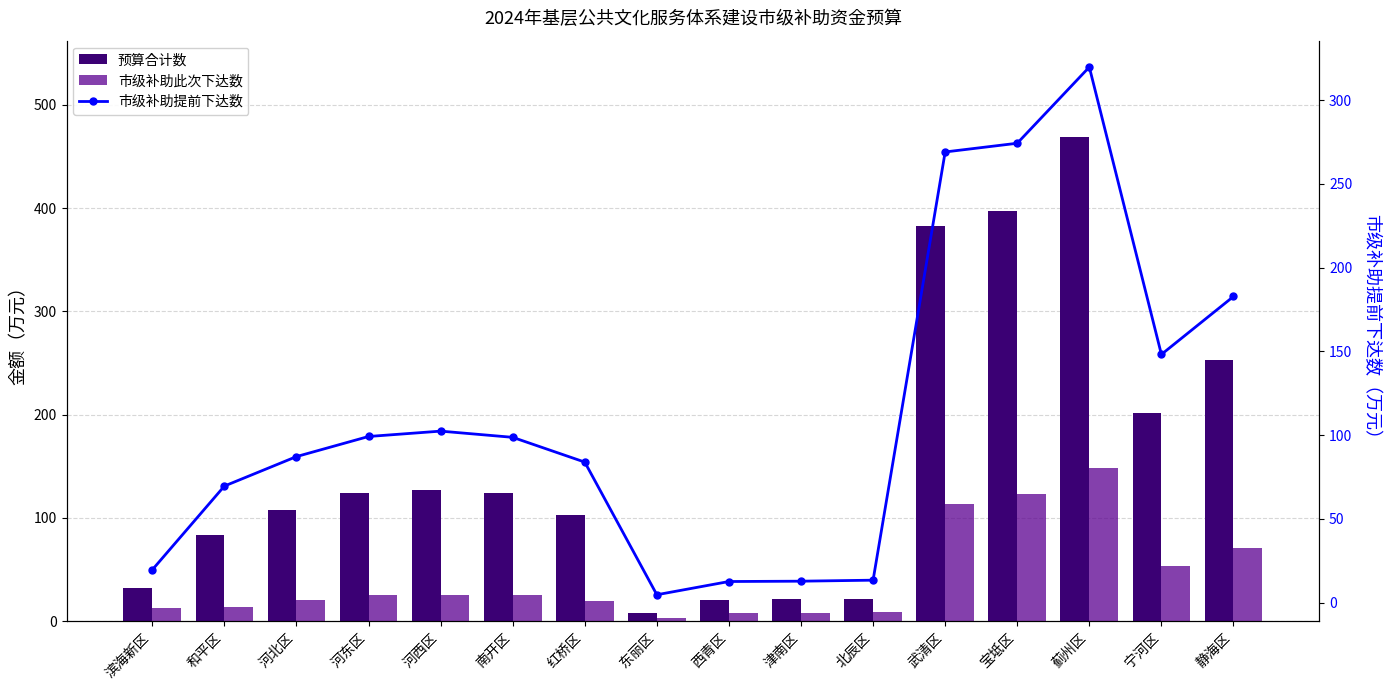

Between 北辰区 and 津南区, which is larger?

北辰区